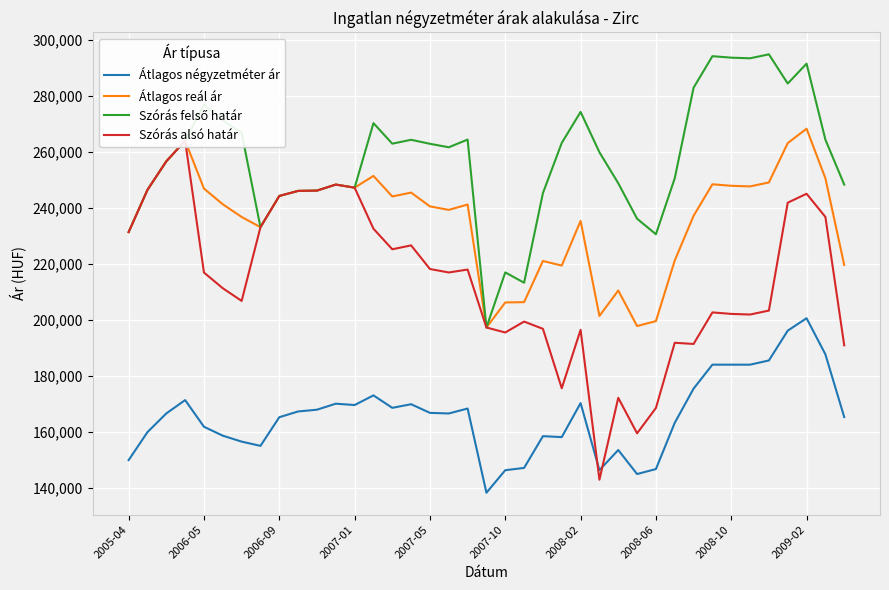

What is the sum of all Átlagos reál ár values?

9201073